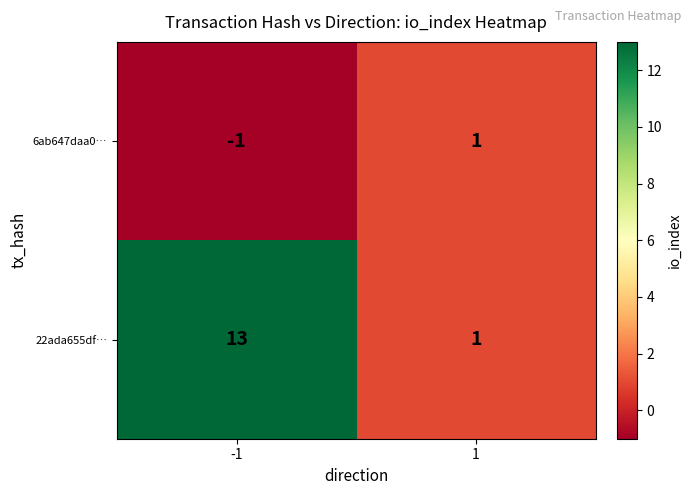

What is the maximum value for 22ada655df…?

13